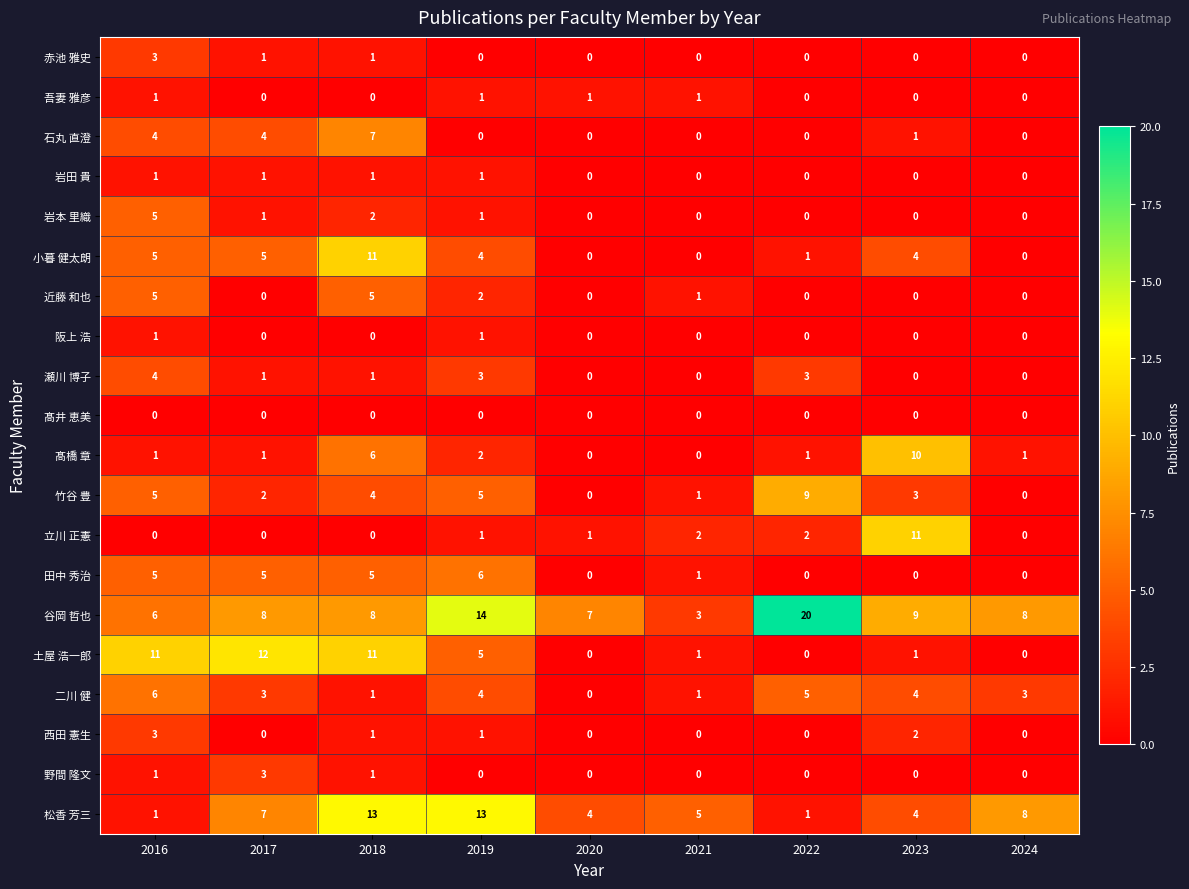

The value of 谷岡 哲也 at 2020 is 4. True or false?

False